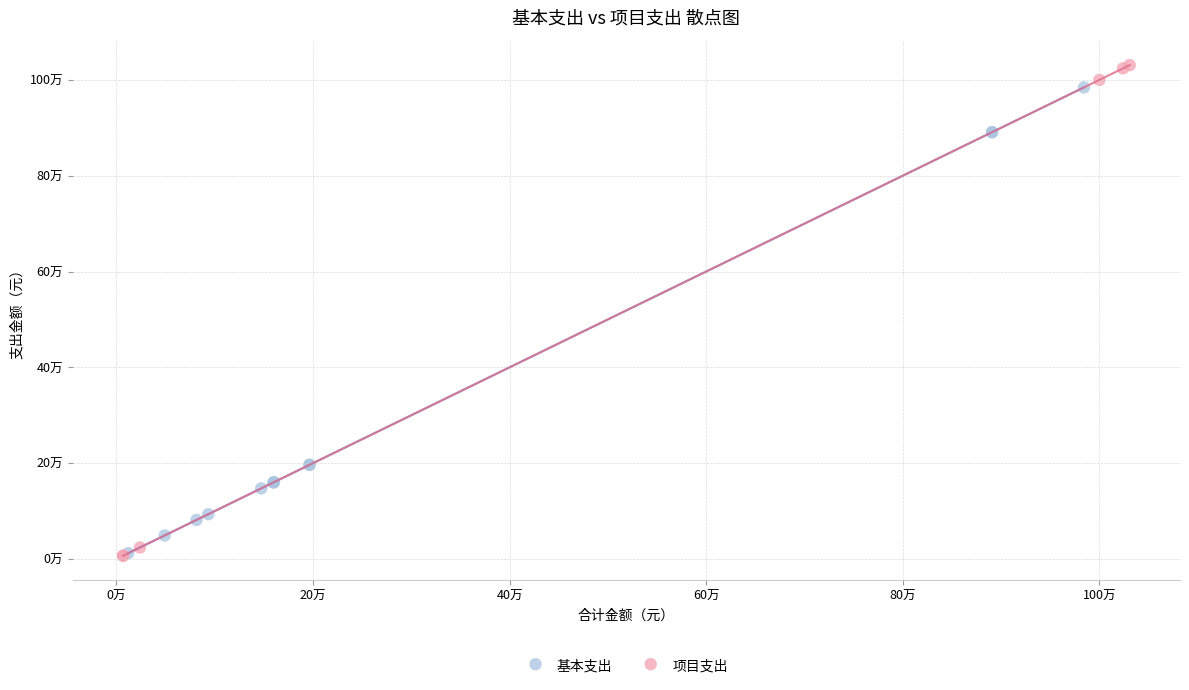

Which series reaches the maximum Y coordinate?

项目支出